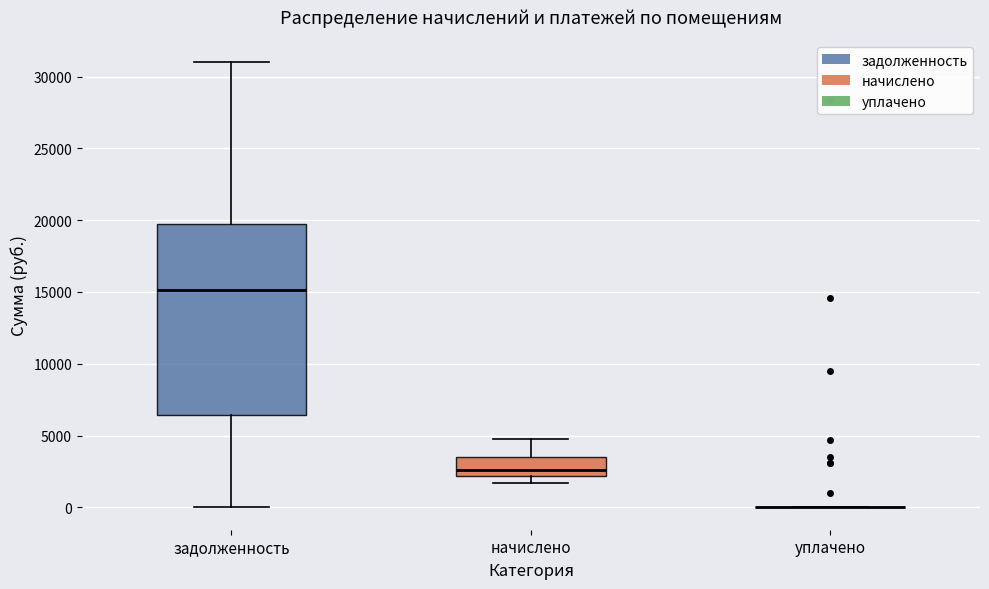

Where is the upper edge of the box for задолженность on the y-axis? The values are not printed on the chart, so give them approximately, as read against the axis.

19500